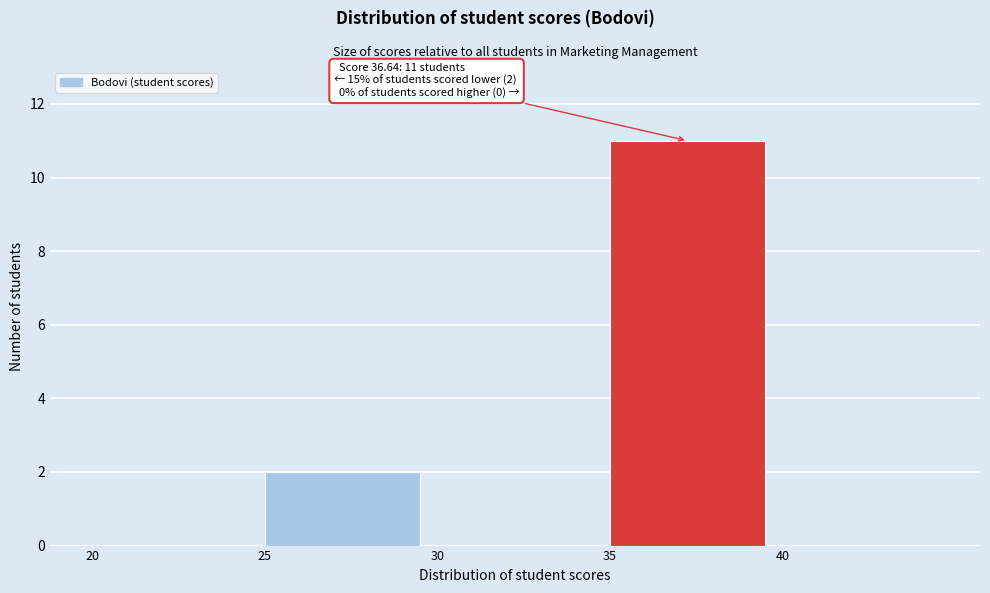

Which range on the x-axis has the tallest bar?

35 to 40